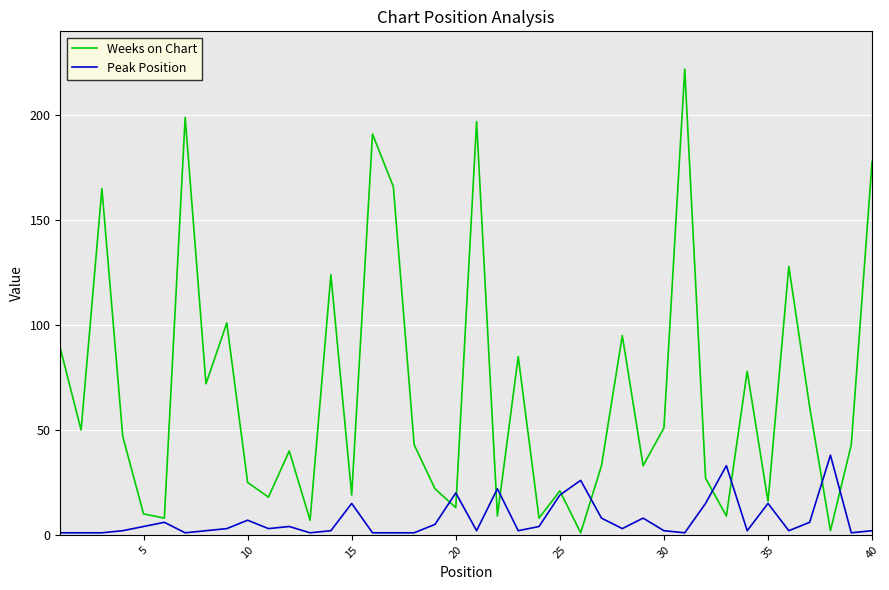

What is the maximum value shown in the chart?

222